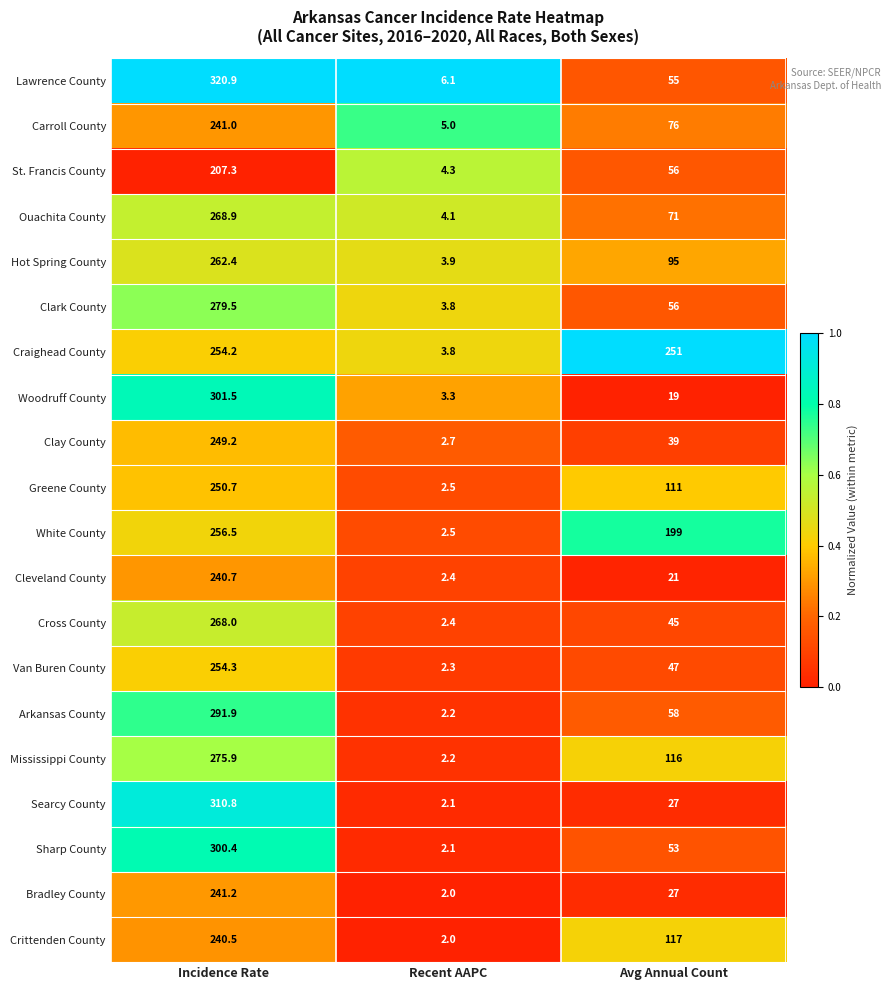

What is the total value across all series at Avg Annual Count?

1539.0